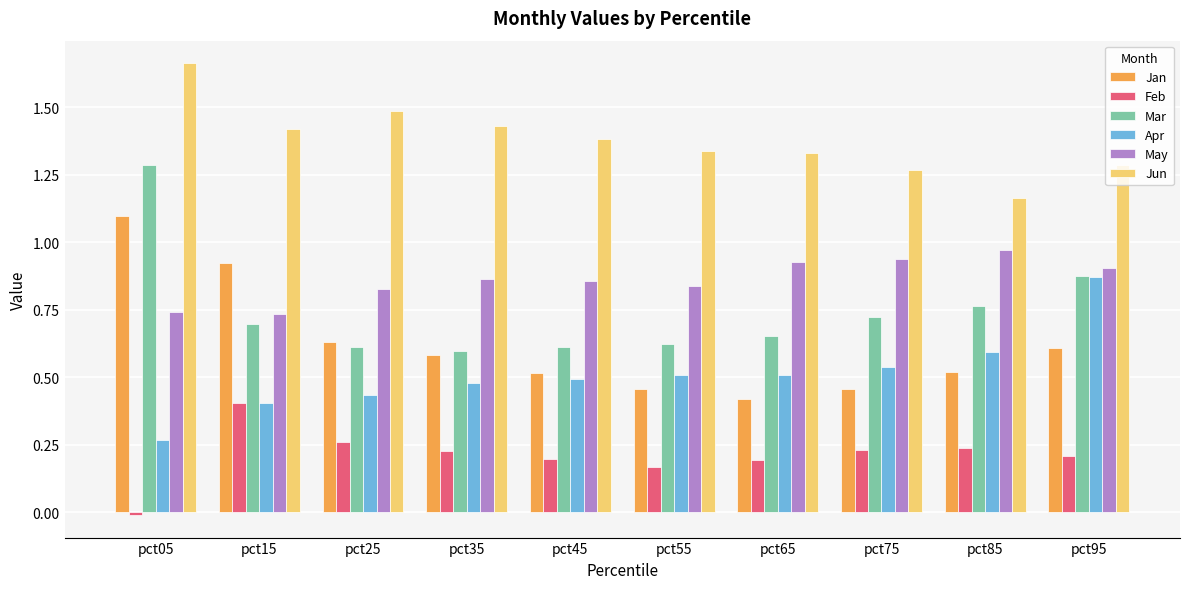

The Mar series shows 0.2 at pct85. True or false?

False